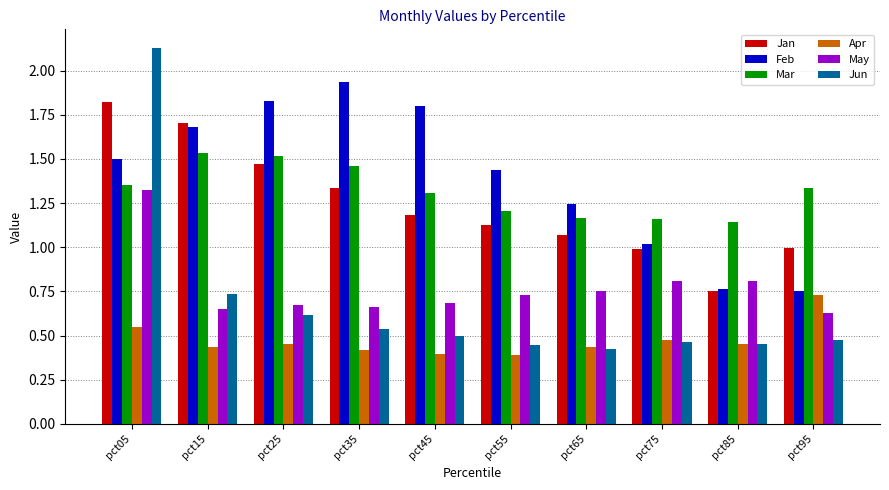

List the series in order of their peak value, highest first.

Jun, Feb, Jan, Mar, May, Apr